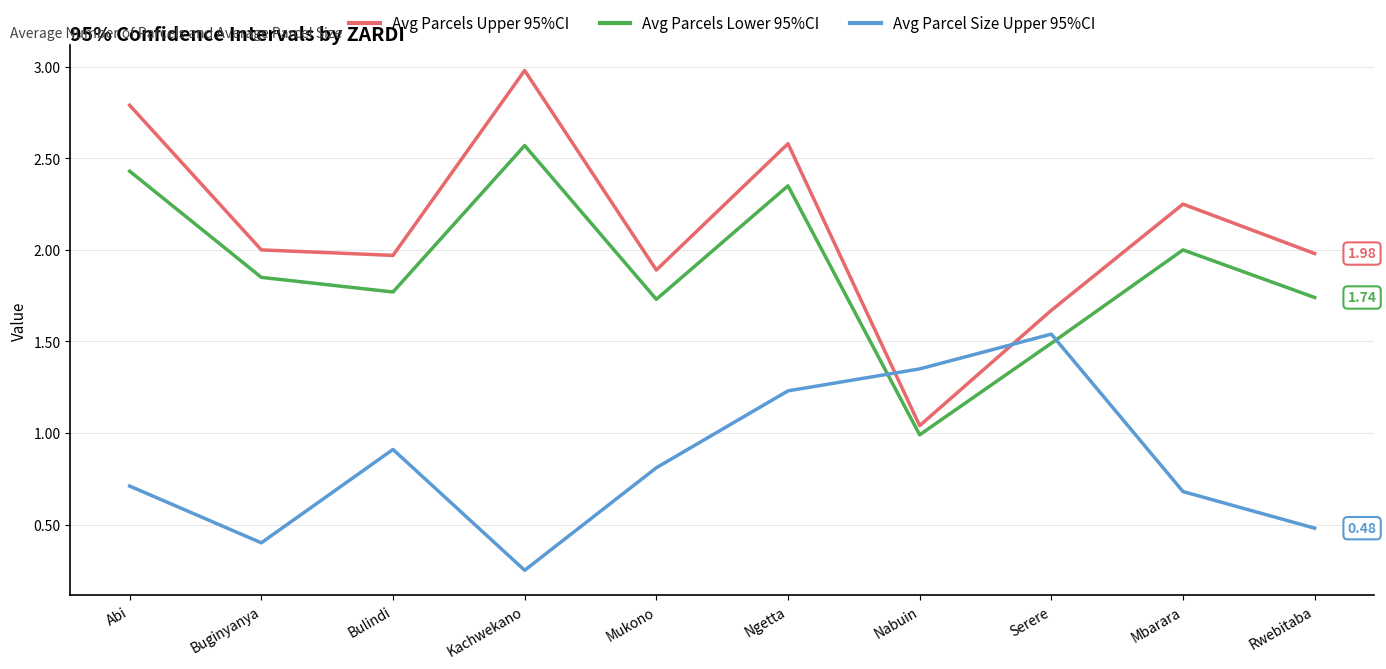

Between Kachwekano and Nabuin, which series saw the biggest shift?

Avg Parcels Upper 95%CI